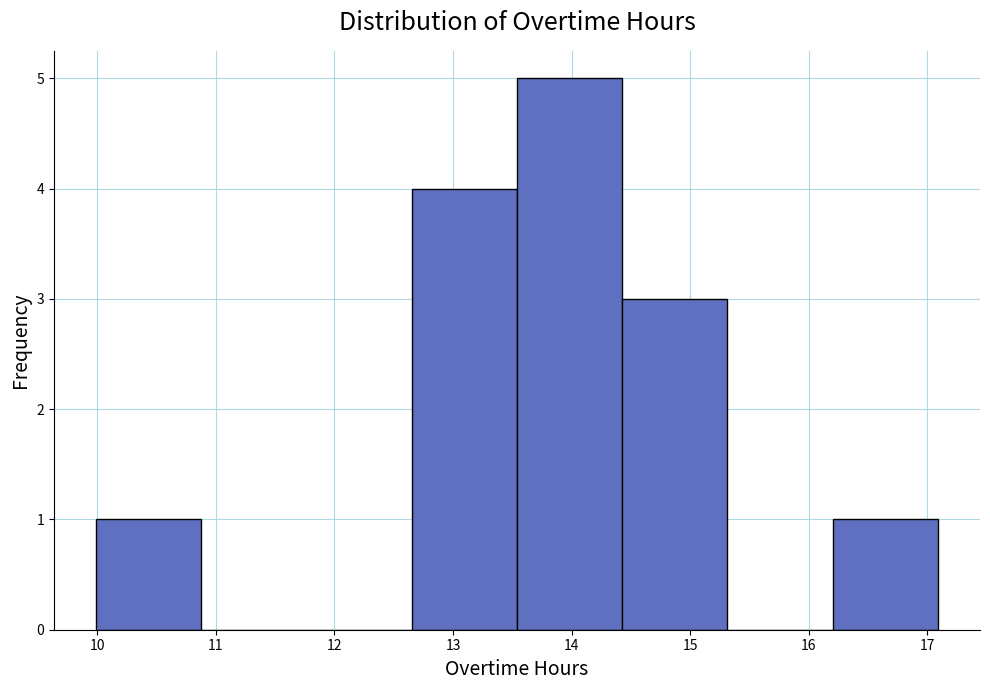

Which range on the x-axis has the tallest bar?

13.5 to 14.4